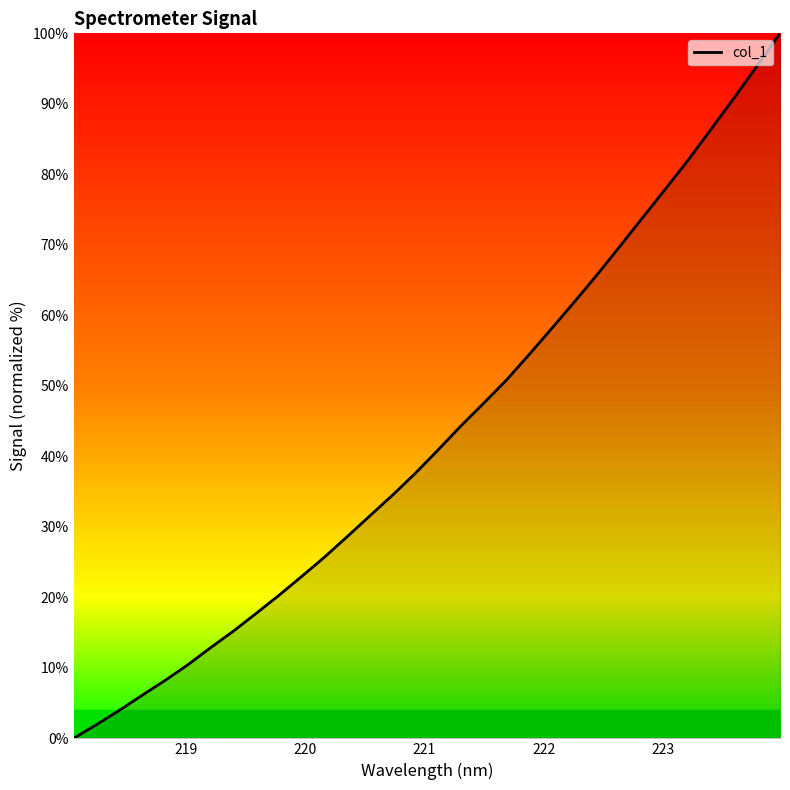

Reading left to right, transcribe all the data shown in this chart.

0.0	1.9	4.0	6.1	8.2	10.4	12.8	15.2	17.7	20.3	23.0	25.7	28.6	31.6	34.5	37.6	41.0	44.4	47.6	50.9	54.5	58.2	62.0	65.9	69.9	74.0	78.1	82.2	86.5	90.9	95.4	100.0